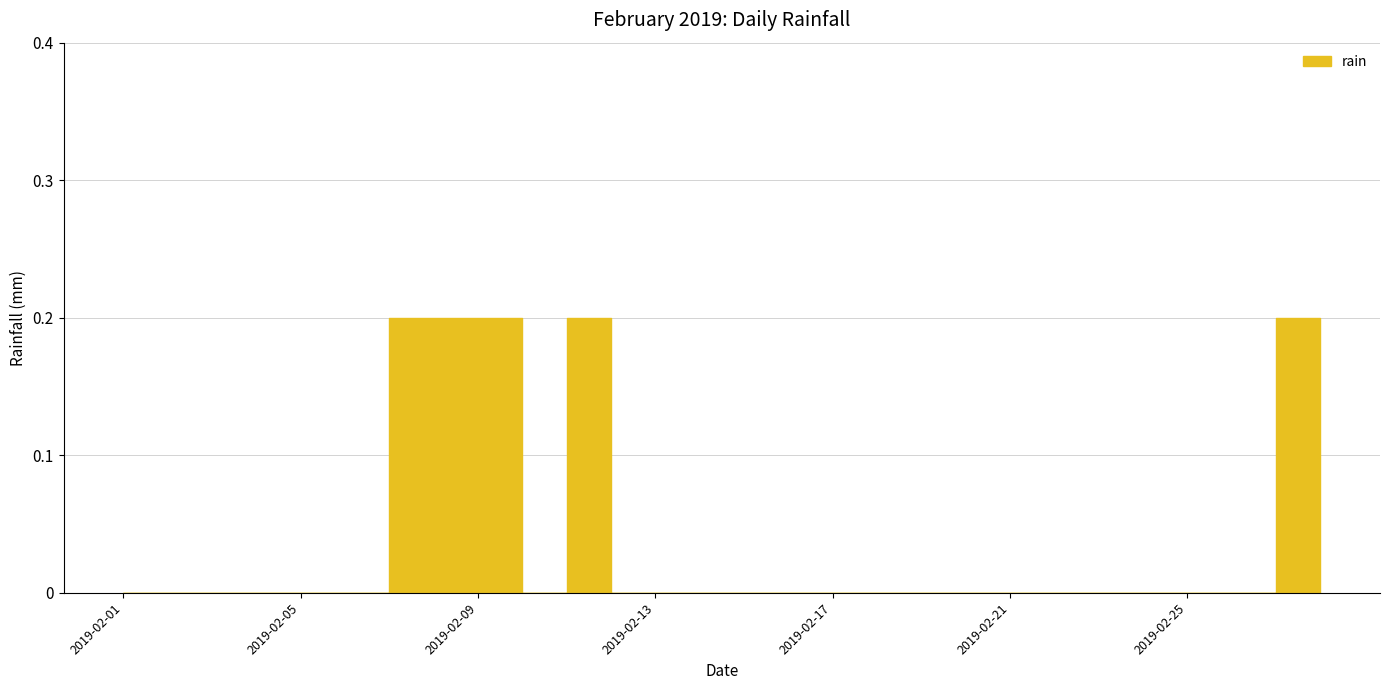

The value at 2019-02-27 is 0.2. True or false?

True